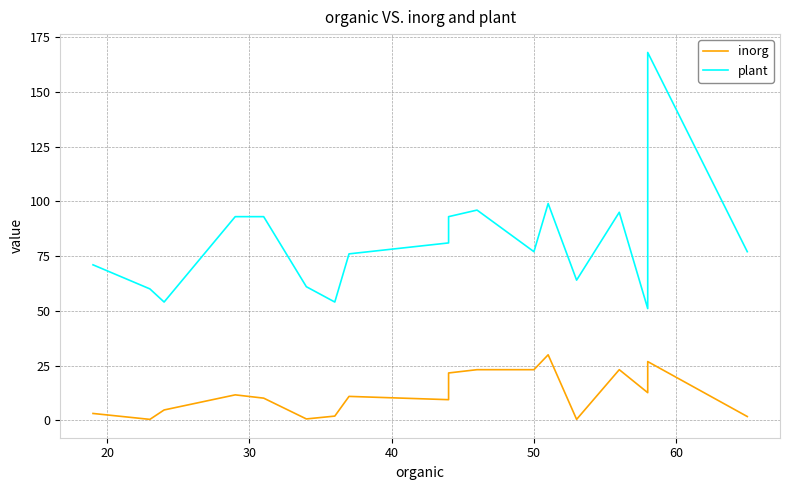

What are all the series names shown in the legend?

inorg, plant